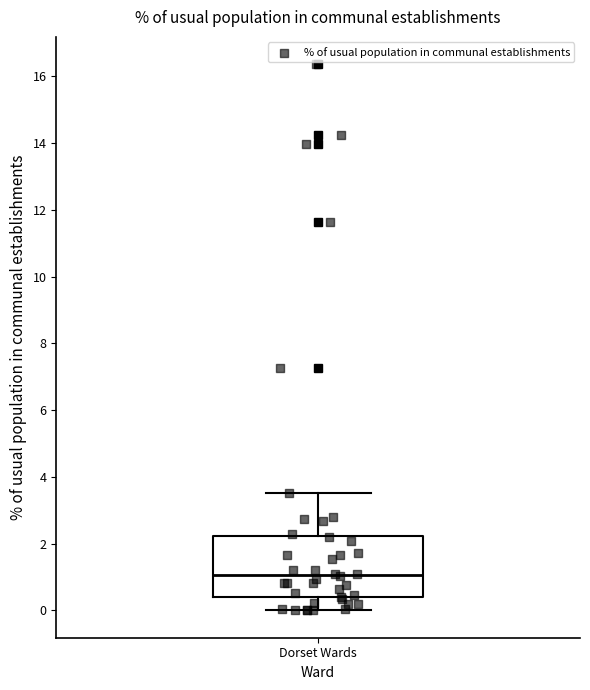

Where does the median line of the box for Dorset Wards sit on the y-axis? The values are not printed on the chart, so give them approximately, as read against the axis.

1.0